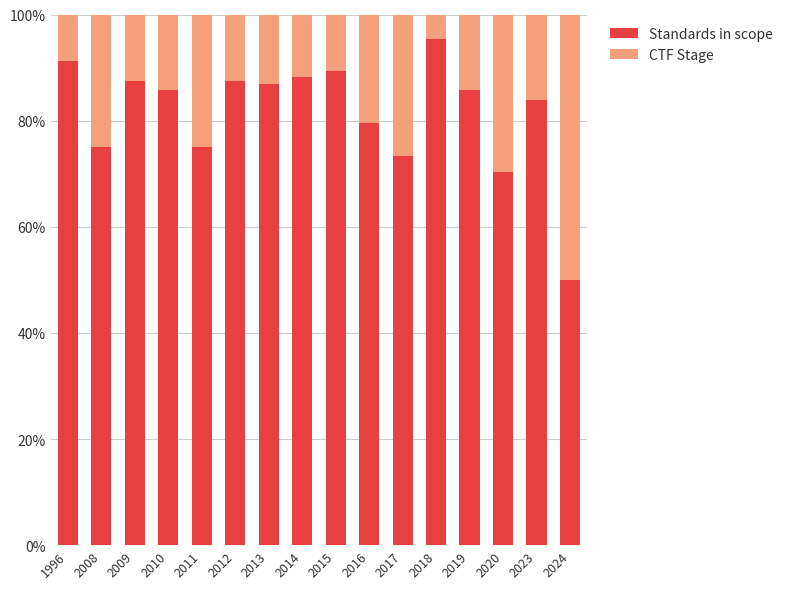

The Standards in scope series shows 46.9 at 2014. True or false?

False